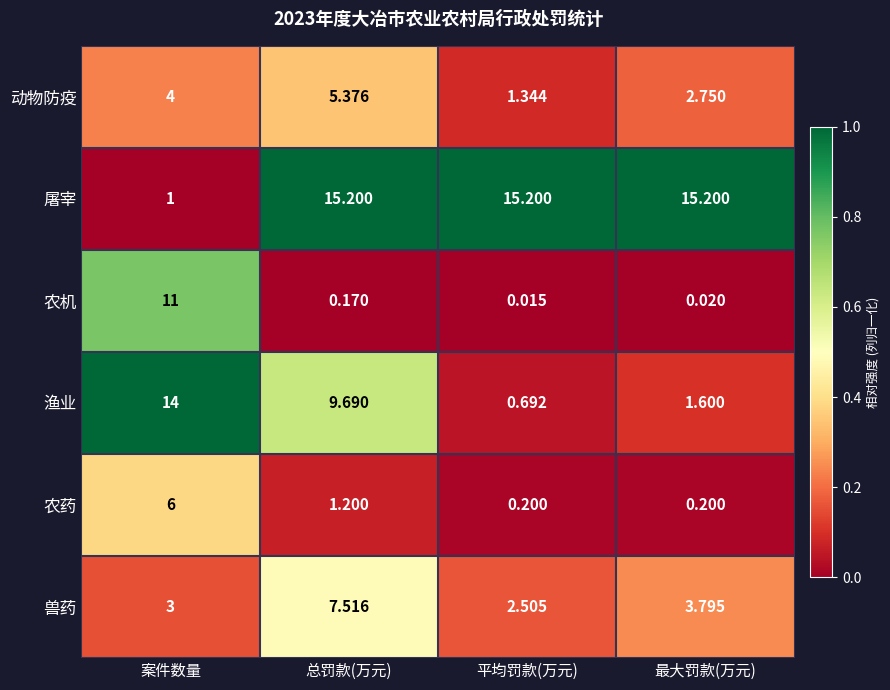

Count the number of categories in the chart.

4